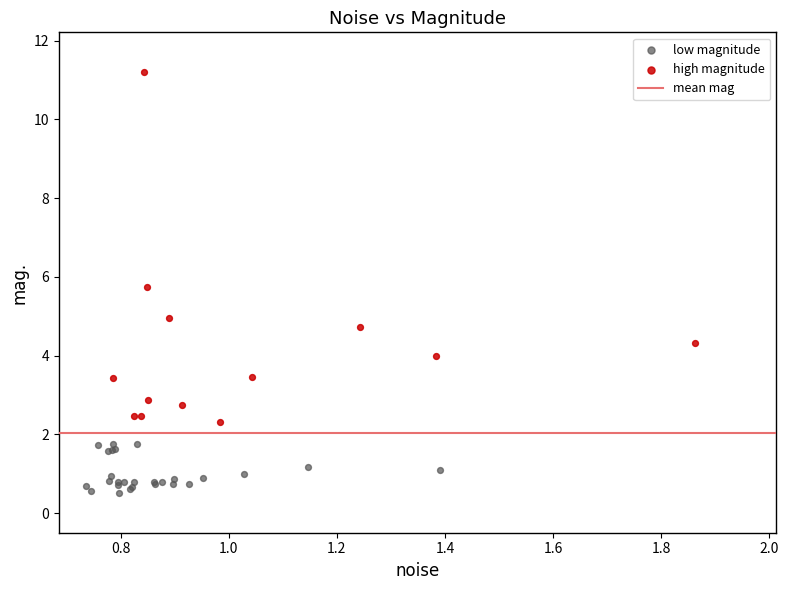

Which series contains the highest Y value?

high magnitude